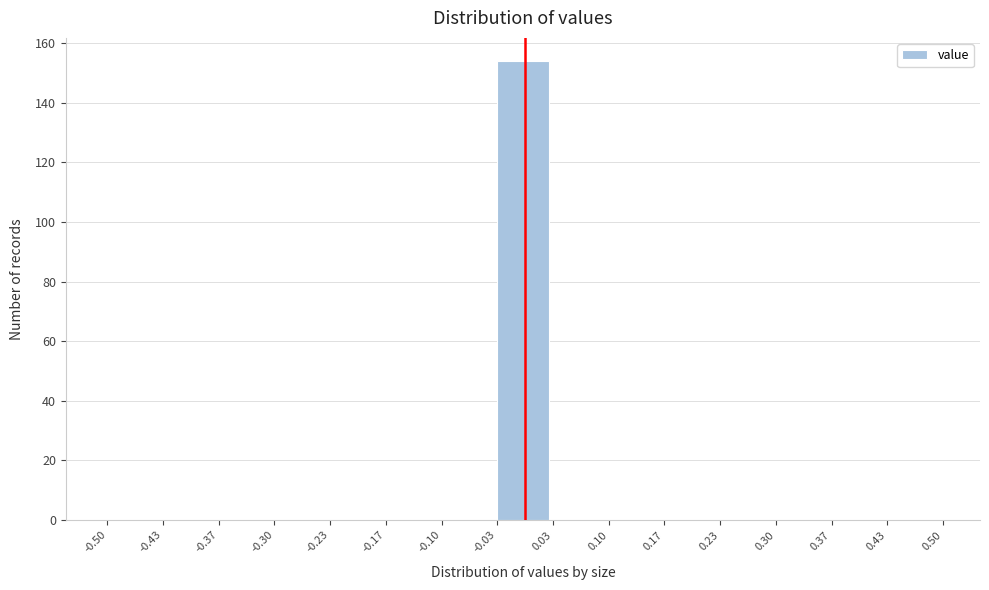

Reading left to right, transcribe this chart: for each bar, give the range it covers on the x-axis and its height. The values are not printed on the chart, so give them approximately, as read against the axis.

-0.50 to -0.43: 0
-0.43 to -0.37: 0
-0.37 to -0.30: 0
-0.30 to -0.23: 0
-0.23 to -0.17: 0
-0.17 to -0.10: 0
-0.10 to -0.03: 0
-0.03 to 0.03: 154
0.03 to 0.10: 0
0.10 to 0.17: 0
0.17 to 0.23: 0
0.23 to 0.30: 0
0.30 to 0.37: 0
0.37 to 0.43: 0
0.43 to 0.50: 0